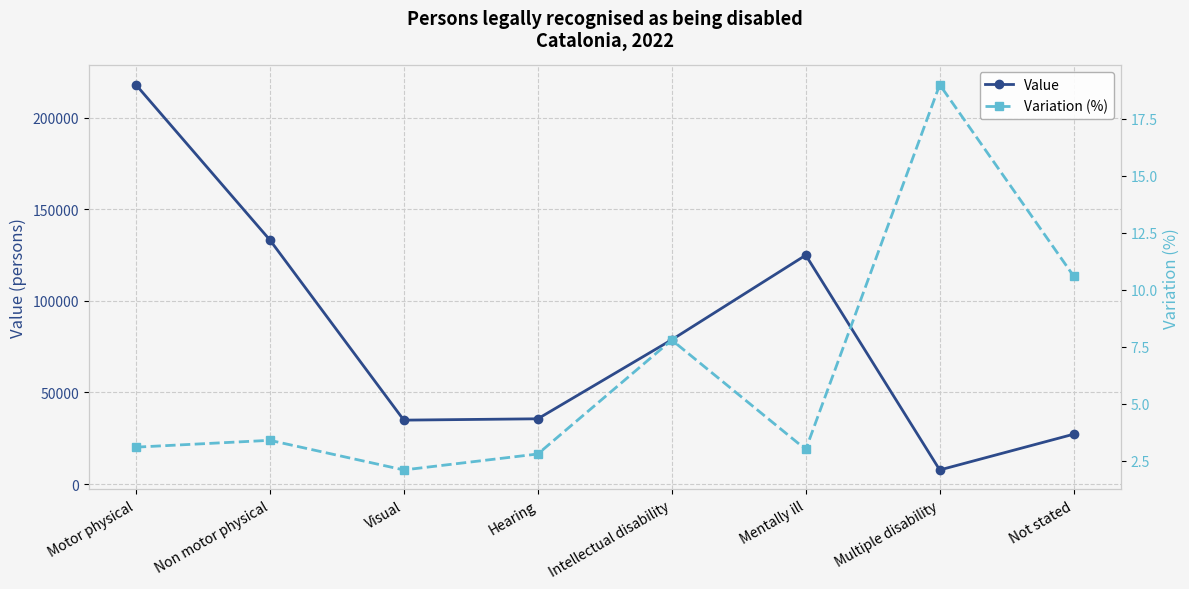

What is the total value across all series at Not stated?

27253.6